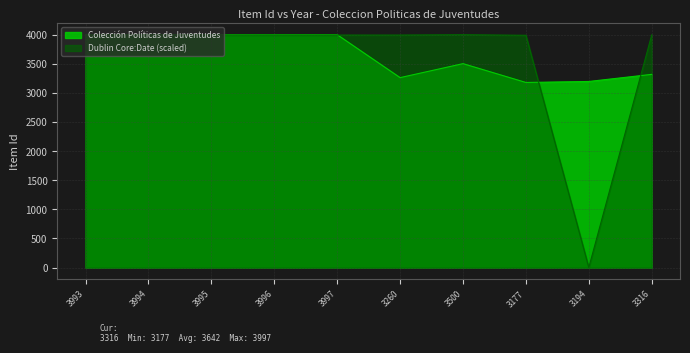

How many distinct data groups are displayed?

2